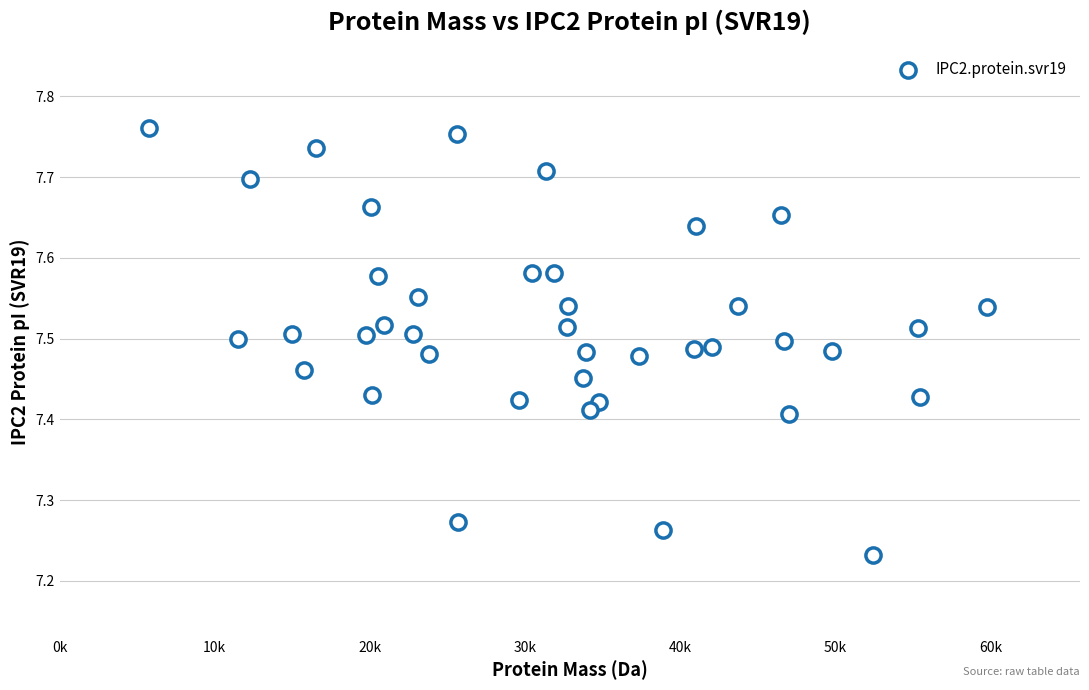

What is the range of X values (max minus min)?

54063.0